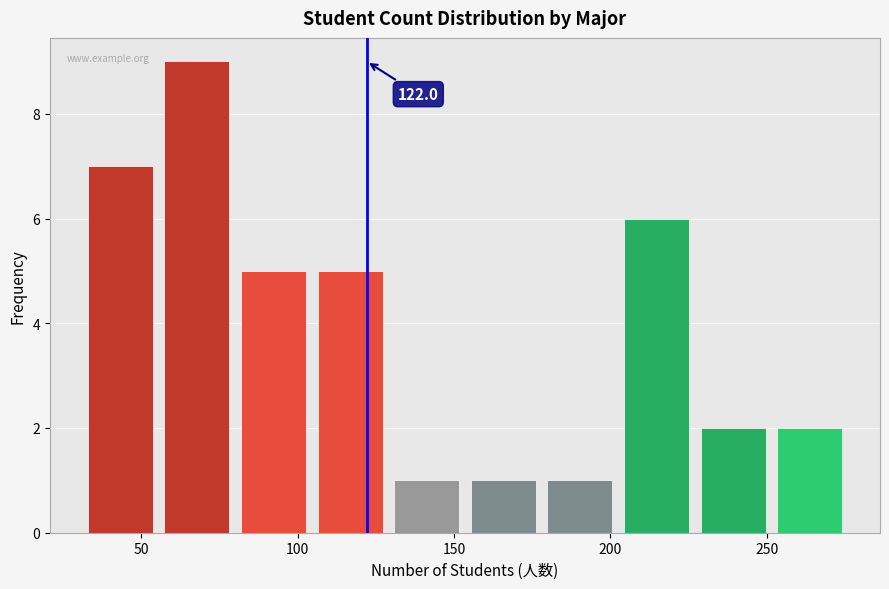

Over which range of the x-axis is the bar tallest?

55.5 to 80.0